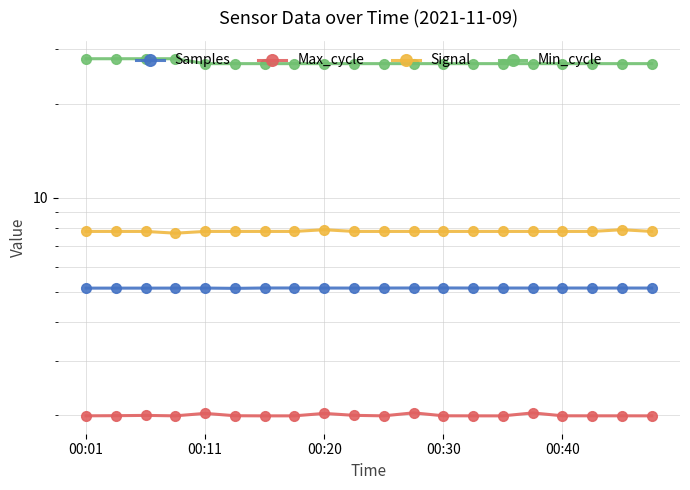

What are all the series names shown in the legend?

Samples, Max_cycle, Signal, Min_cycle